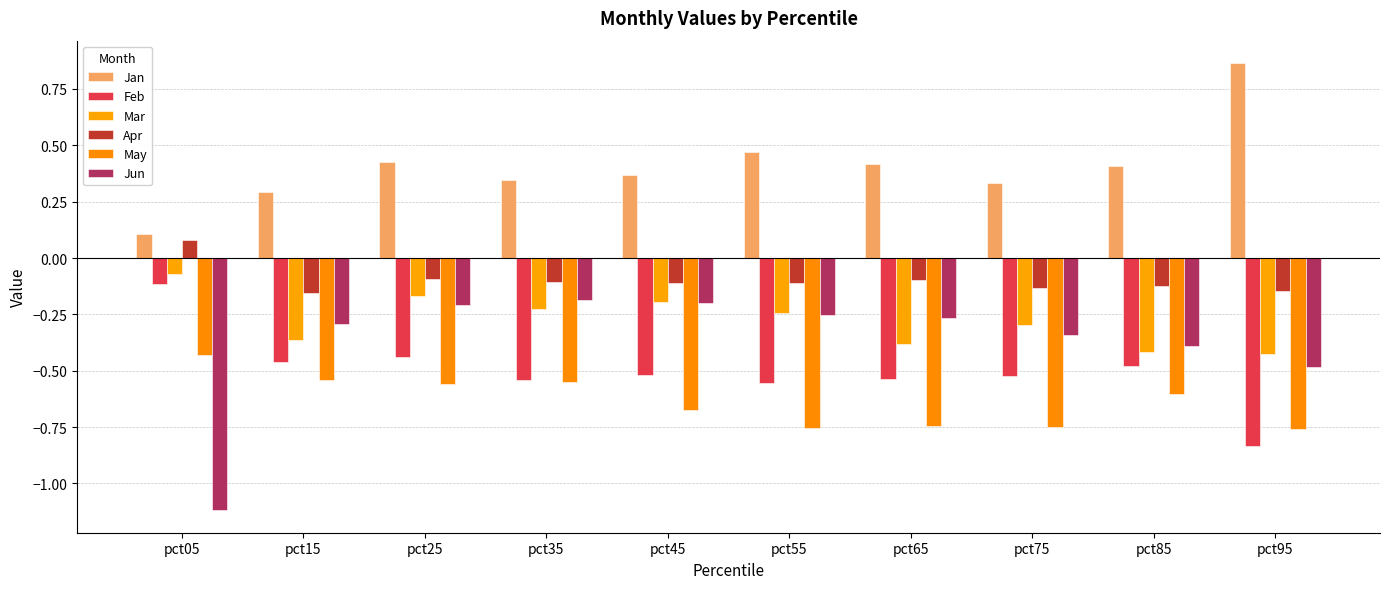

Which label corresponds to the smallest value in the chart?

pct05